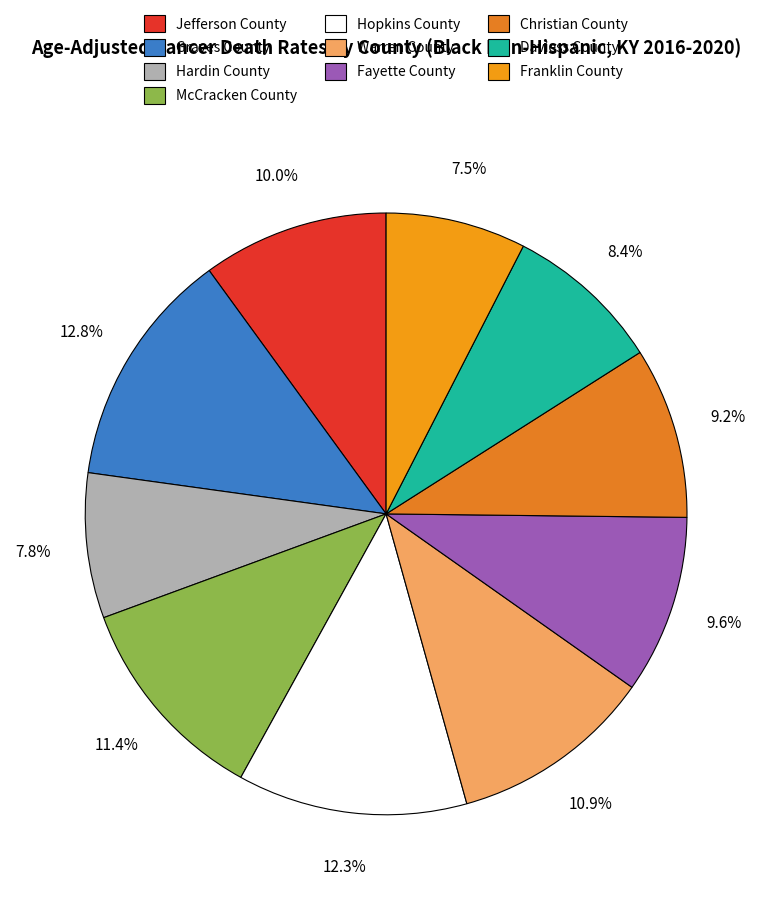

Do Franklin County and Jefferson County together represent more than half of the pie?

No